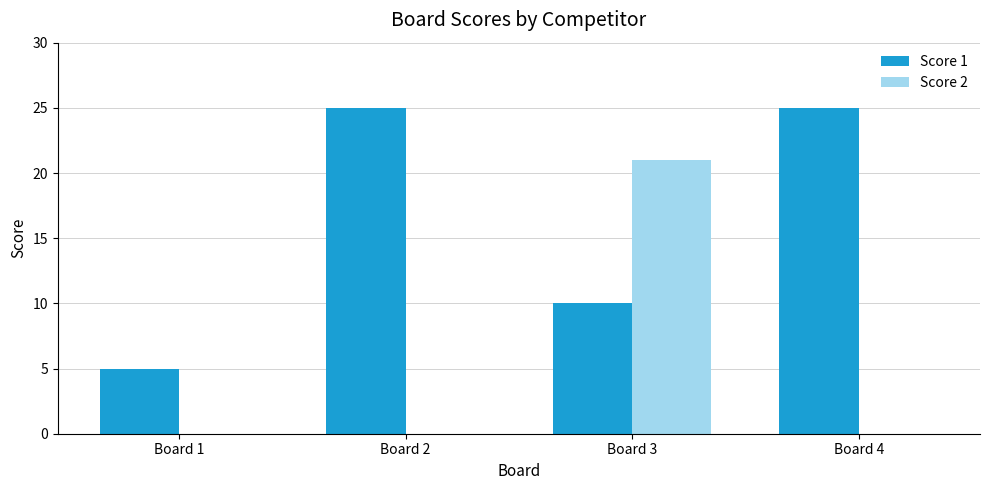

Which category has the highest value in the Score 2 series?

Board 3